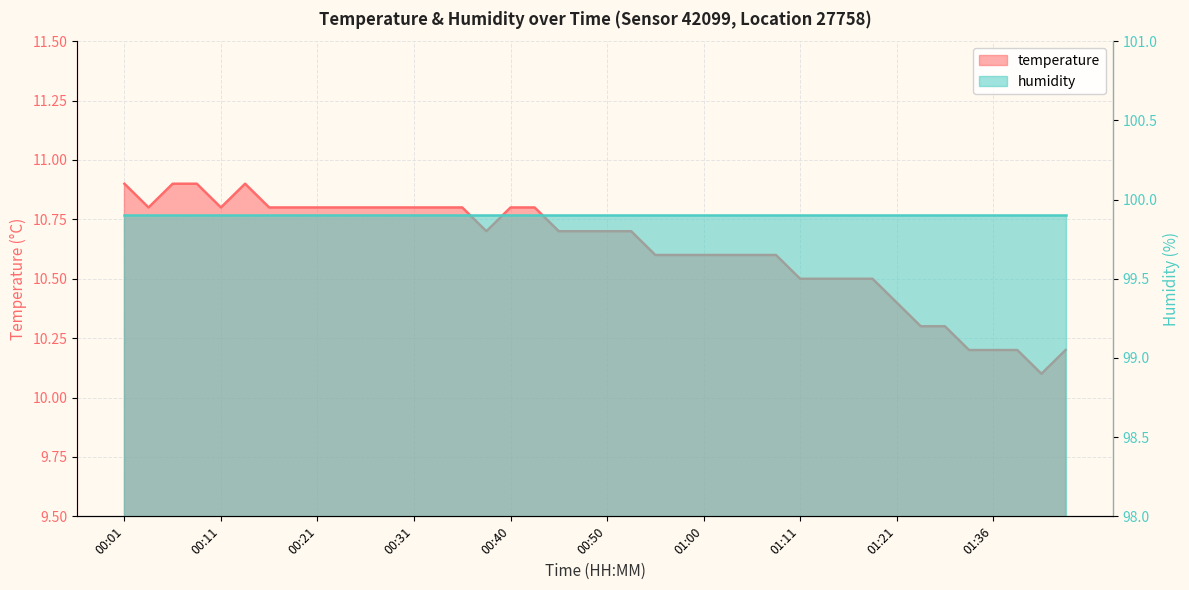

At which category does the chart reach its peak across all series?

00:01